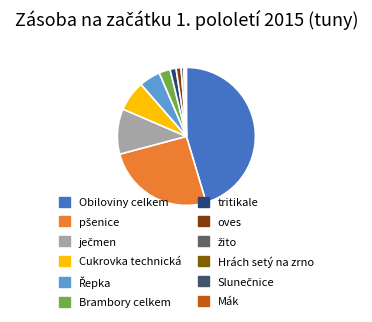

Which slice is the largest?

Obiloviny celkem